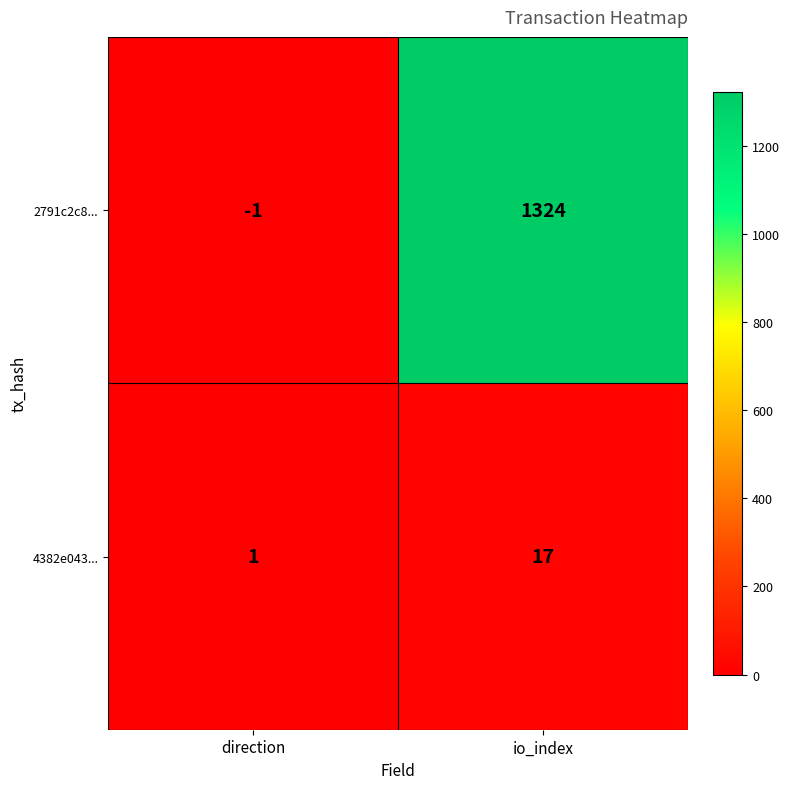

What is the greatest value displayed?

1324